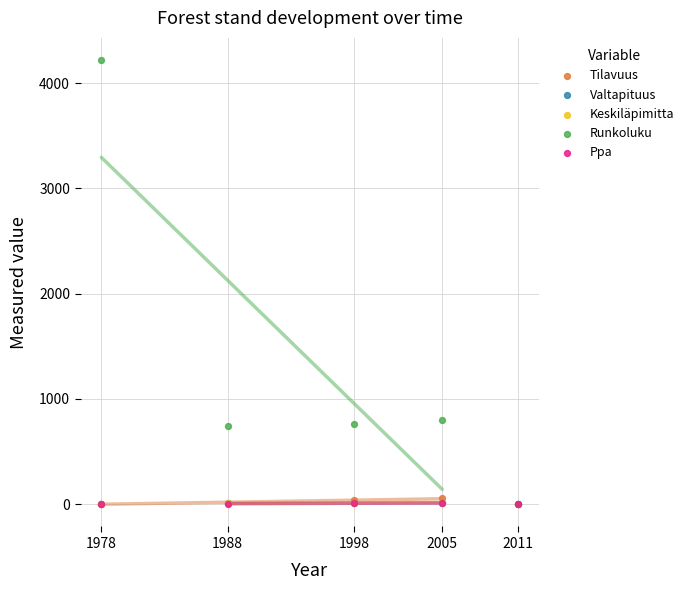

Which series reaches the maximum Y coordinate?

Runkoluku